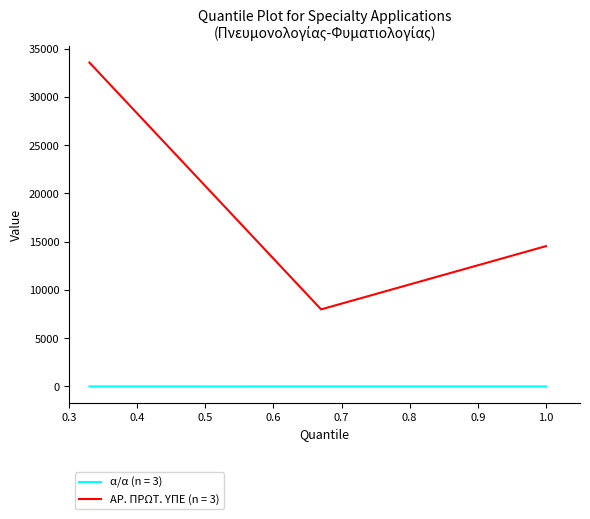

At how many categories does at least one series exceed 4972?

3